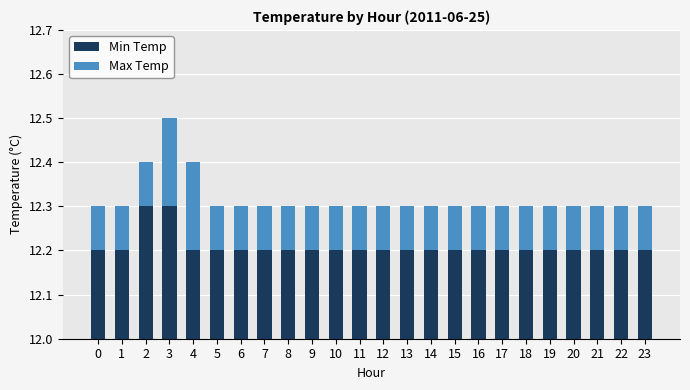

Rank the categories by Min Temp value from lowest to highest.

0, 1, 4, 5, 6, 7, 8, 9, 10, 11, 12, 13, 14, 15, 16, 17, 18, 19, 20, 21, 22, 23, 2, 3